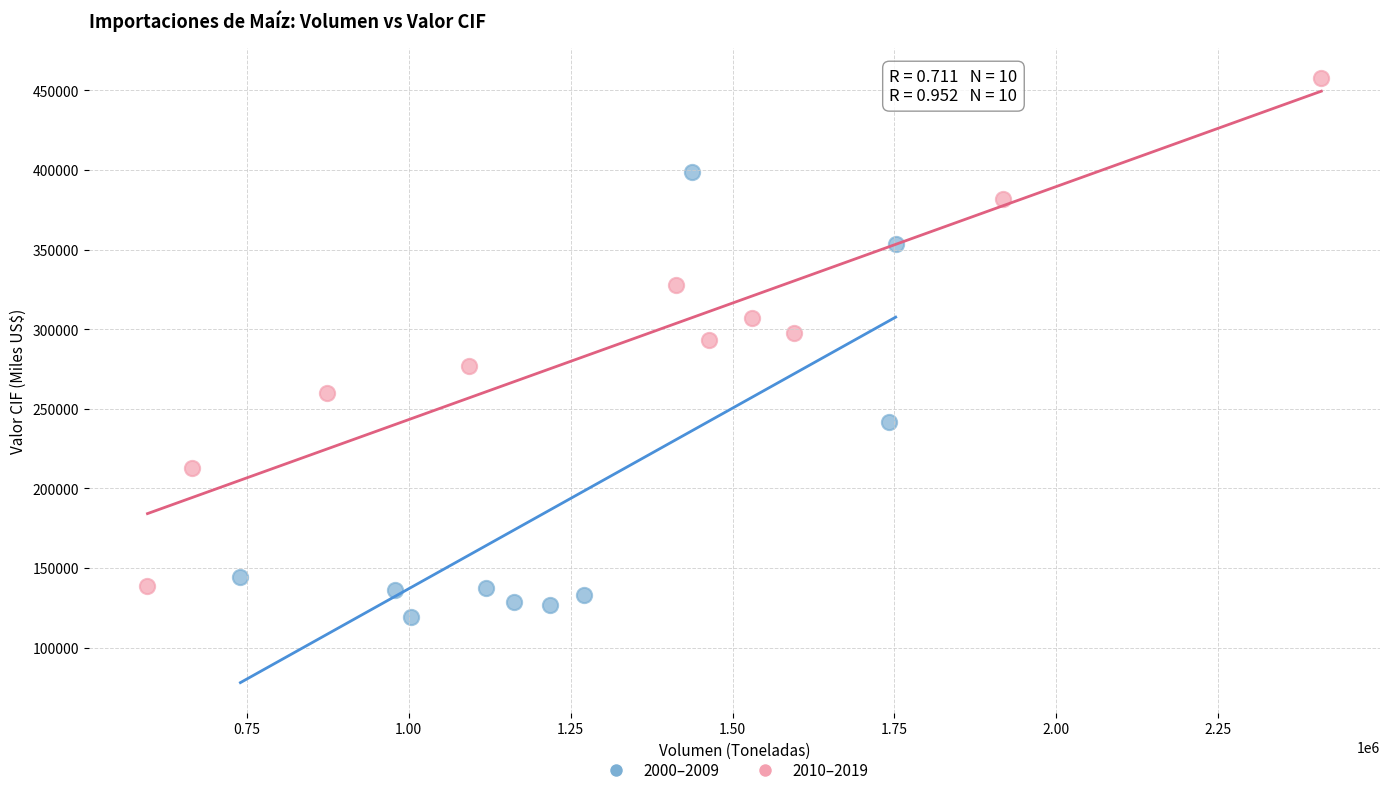

Which series reaches the maximum Y coordinate?

2010–2019